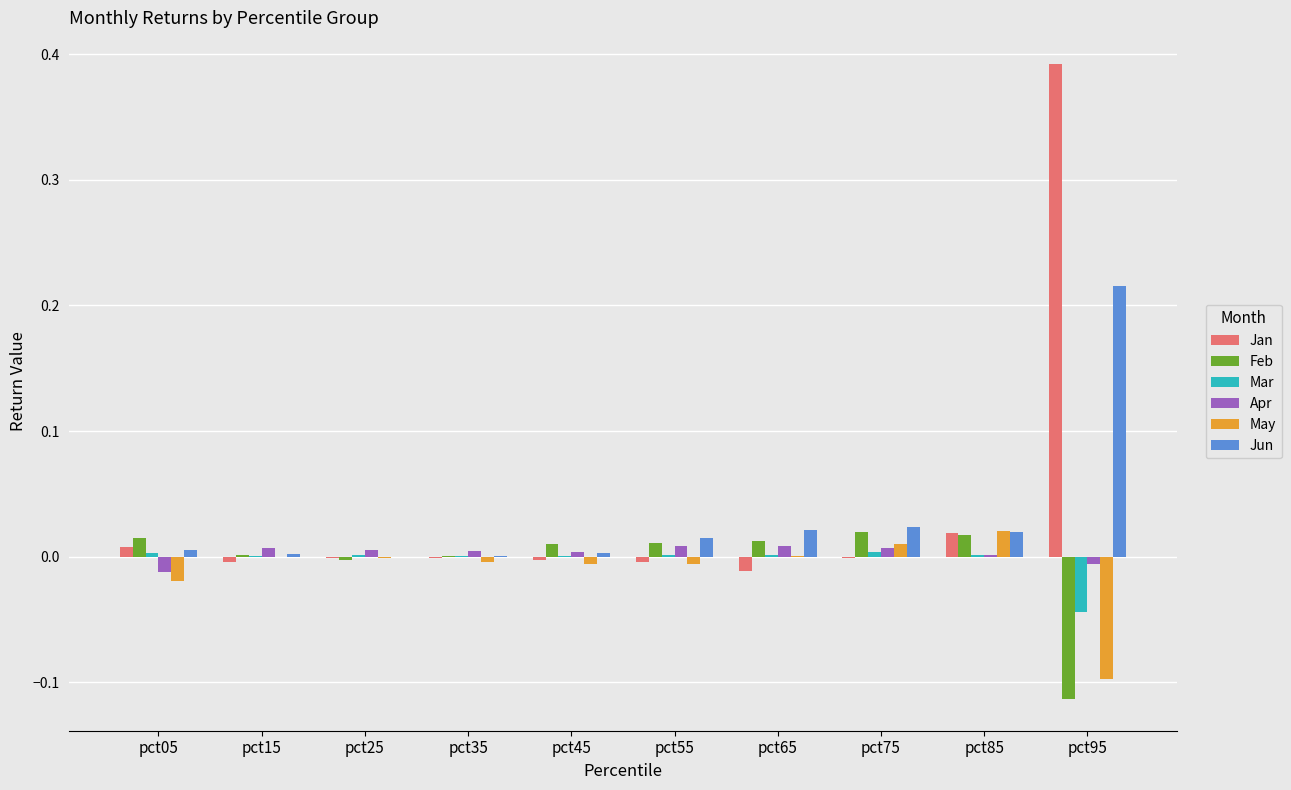

Which series has the largest range (max minus min)?

Jan